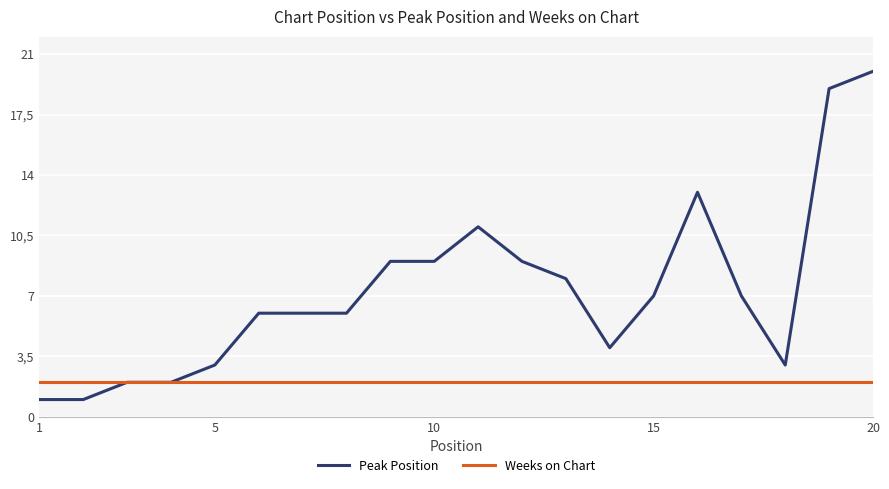

Does the chart display data point markers on the line(s)?

No